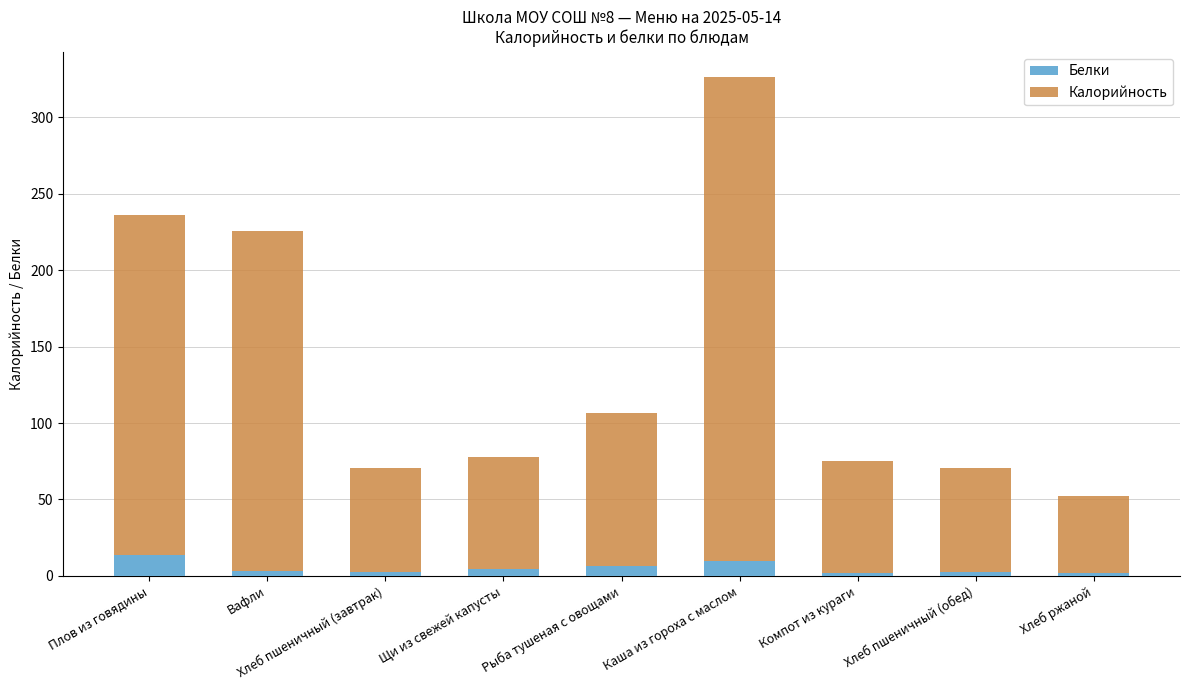

How many data points in Калорийность are less than 78?

4